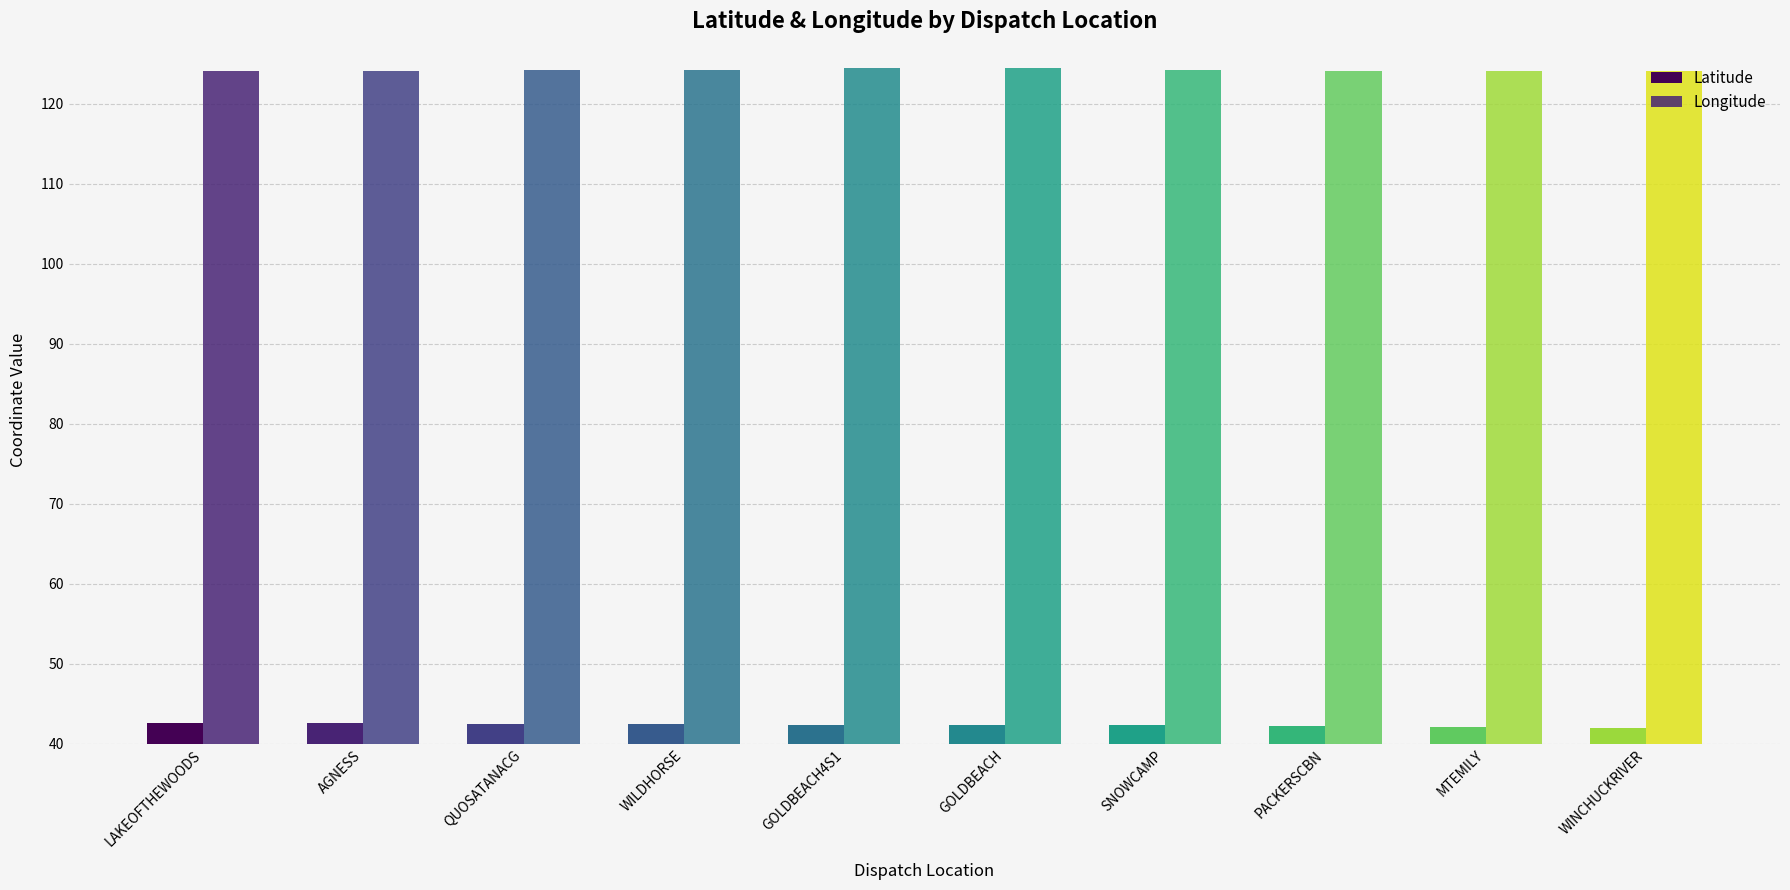

What is the label of the 1st bar from the left?

LAKEOFTHEWOODS